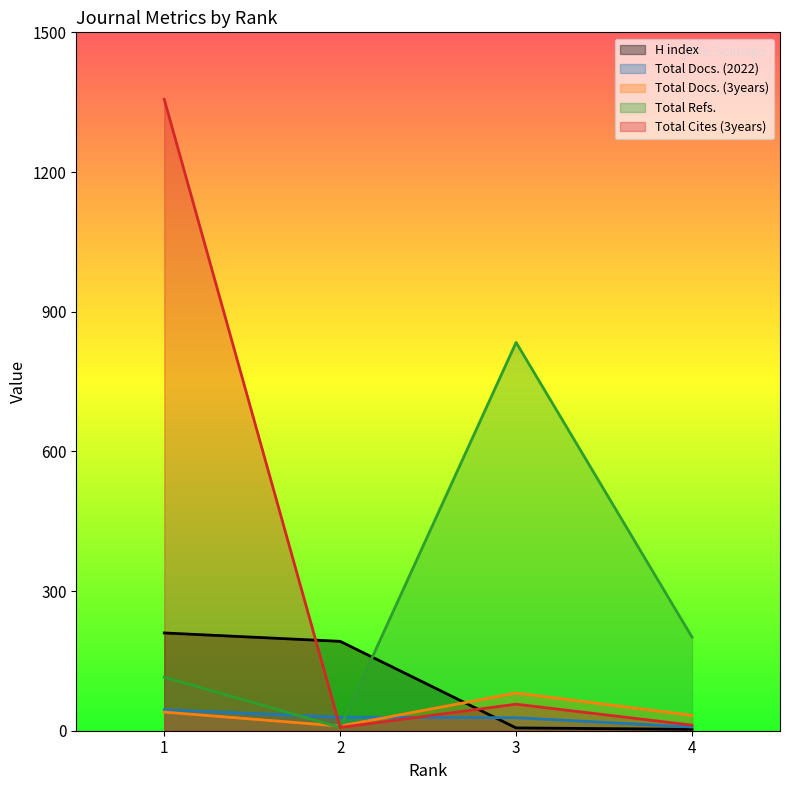

Where does the Total Docs. (3years) series first go above 40?

3